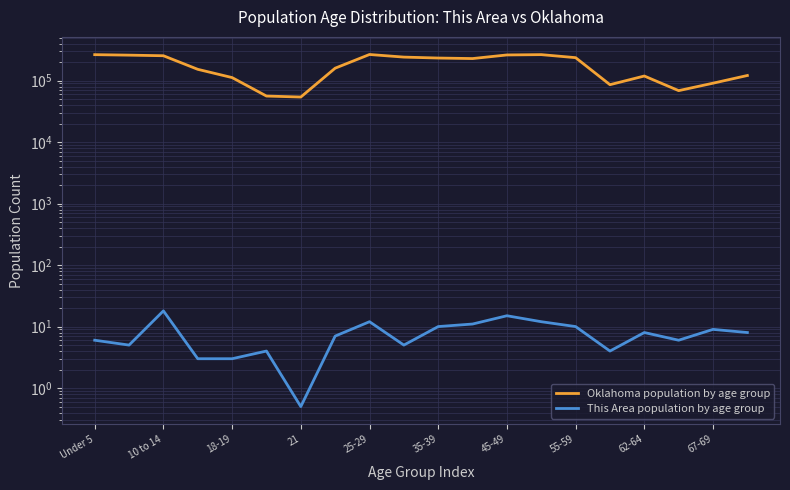

Rank the series by their average value, from lowest to highest.

This Area population by age group, Oklahoma population by age group